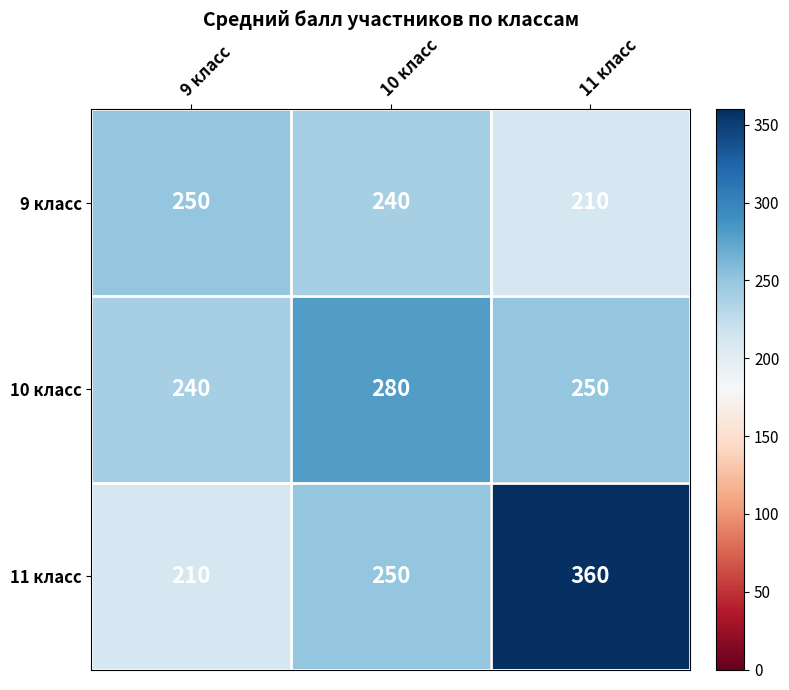

Is it true that 10 класс equals 150 at 11 класс?

False